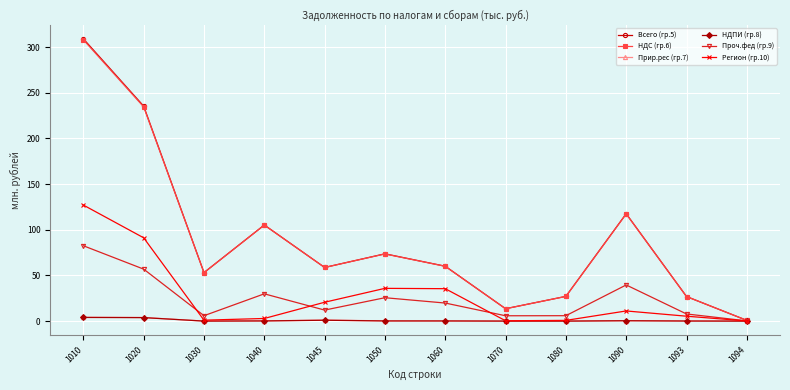

What is the value of the НДС (гр.6) point at the 3rd from the left?

53.1